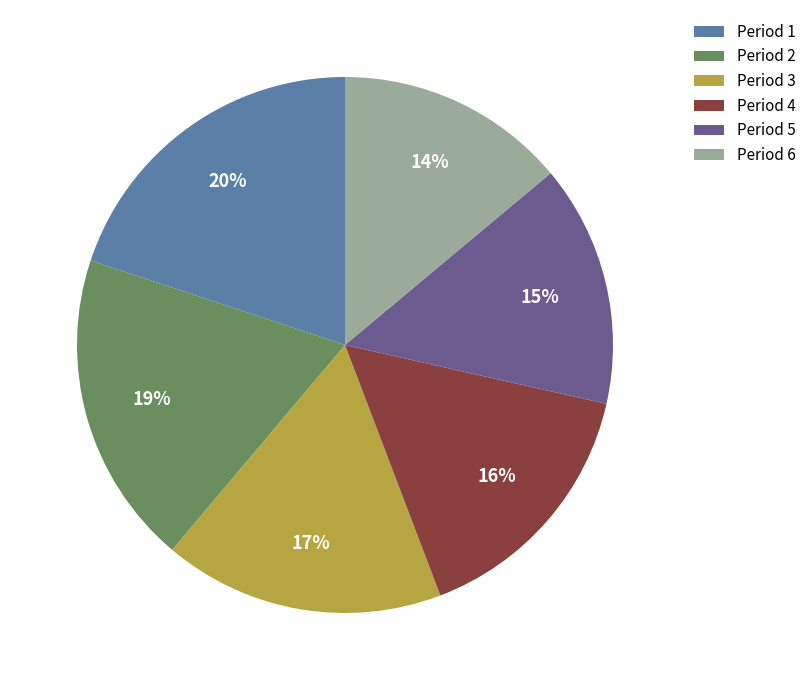

What percentage is the Period 6 slice, to the nearest percent?

14%